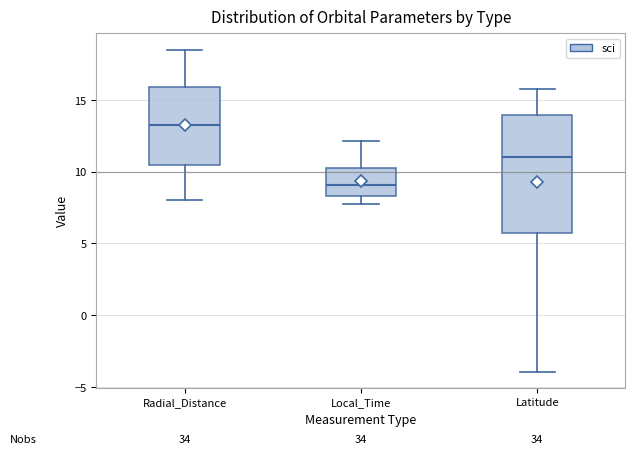

Which box has the highest median line?

Radial_Distance